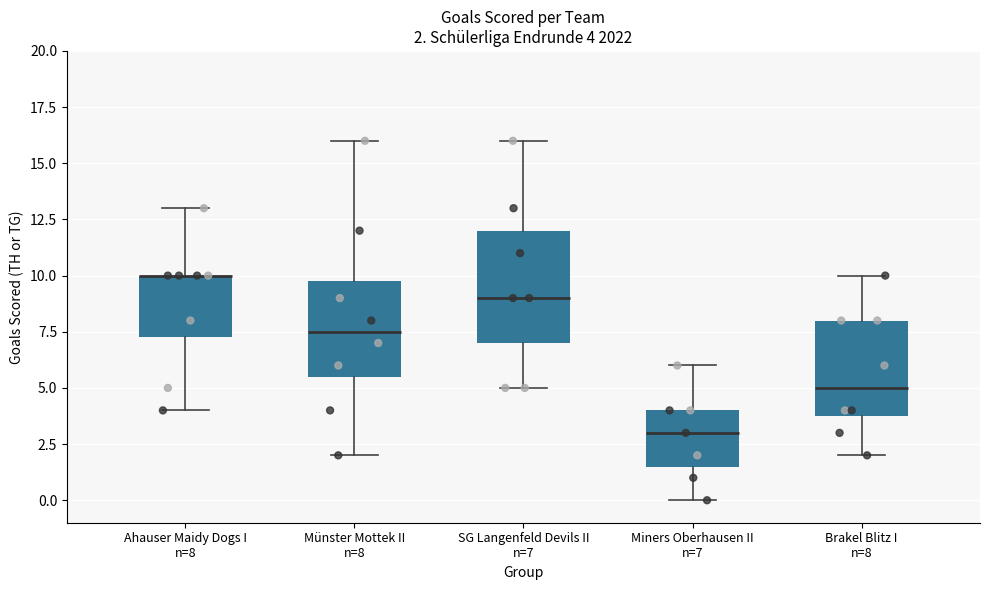

Which box is the tallest, from its lower edge to its upper edge?

SG Langenfeld Devils II n=7